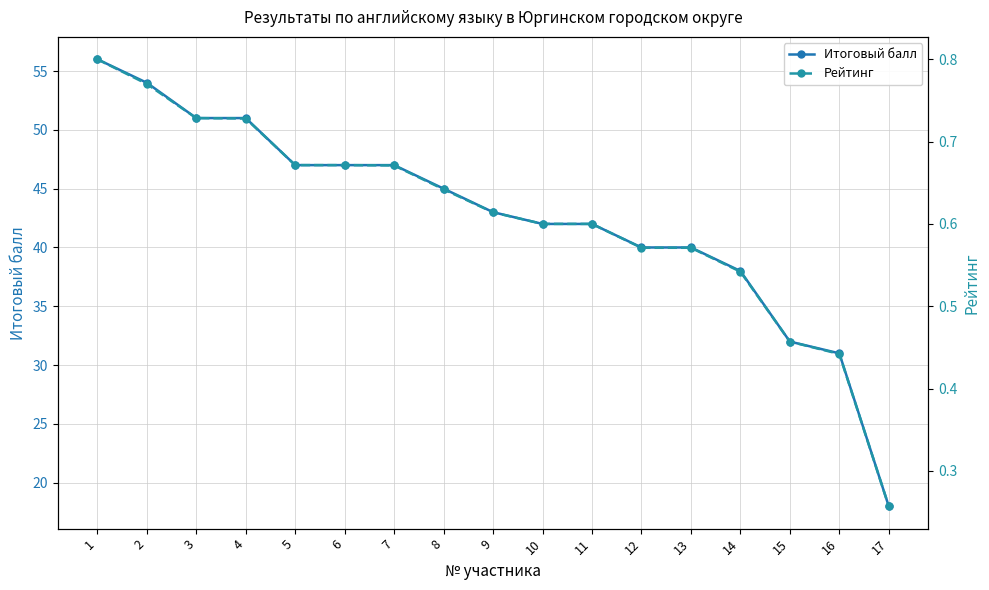

Reading left to right, what are all the values shown in this chart?

Итоговый балл: 1=56.0	2=54.0	3=51.0	4=51.0	5=47.0	6=47.0	7=47.0	8=45.0	9=43.0	10=42.0	11=42.0	12=40.0	13=40.0	14=38.0	15=32.0	16=31.0	17=18.0
Рейтинг: 1=0.8	2=0.8	3=0.7	4=0.7	5=0.7	6=0.7	7=0.7	8=0.6	9=0.6	10=0.6	11=0.6	12=0.6	13=0.6	14=0.5	15=0.5	16=0.4	17=0.3